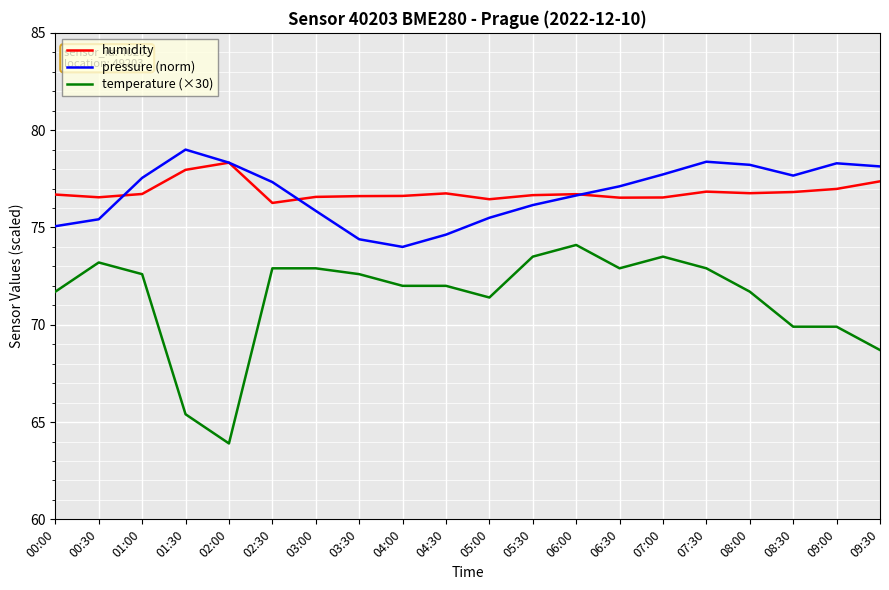

What is the sum of all humidity values?

1536.7